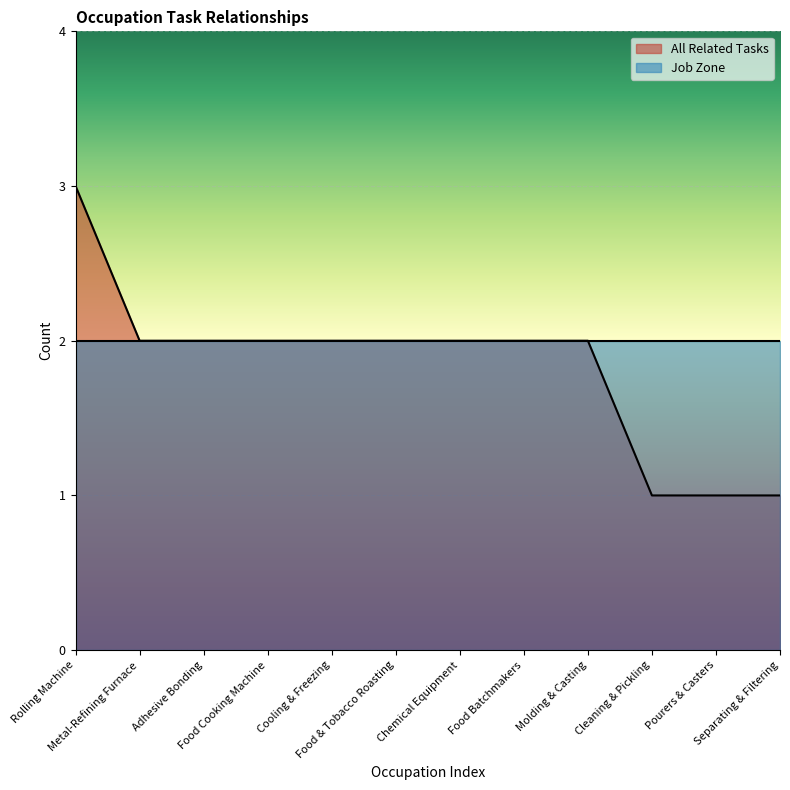

Reading left to right, extract all data points from this chart.

Rolling Machine=3	Metal-Refining Furnace=2	Adhesive Bonding=2	Food Cooking Machine=2	Cooling & Freezing=2	Food & Tobacco Roasting=2	Chemical Equipment=2	Food Batchmakers=2	Molding & Casting=2	Cleaning & Pickling=1	Pourers & Casters=1	Separating & Filtering=1